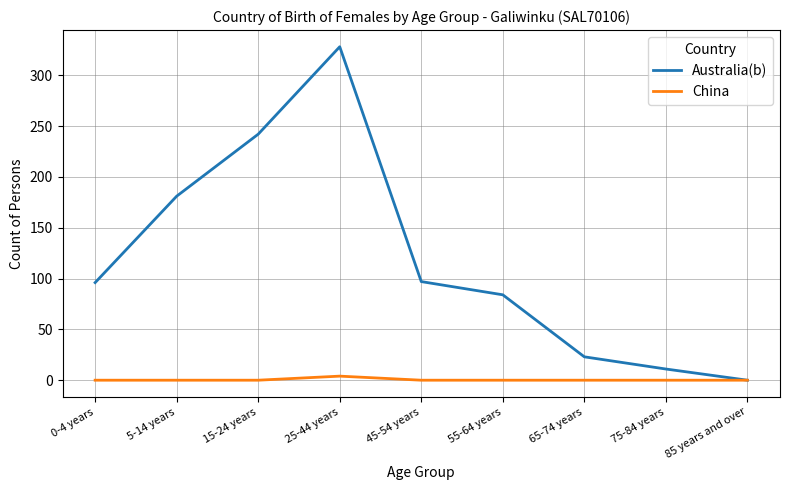

What is the difference between the maximum and minimum values in the Australia(b) series?

328